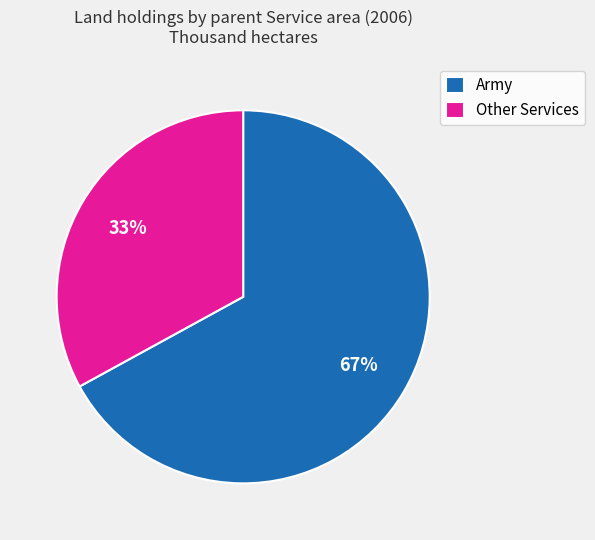

Do Army and Other Services together represent more than half of the pie?

Yes